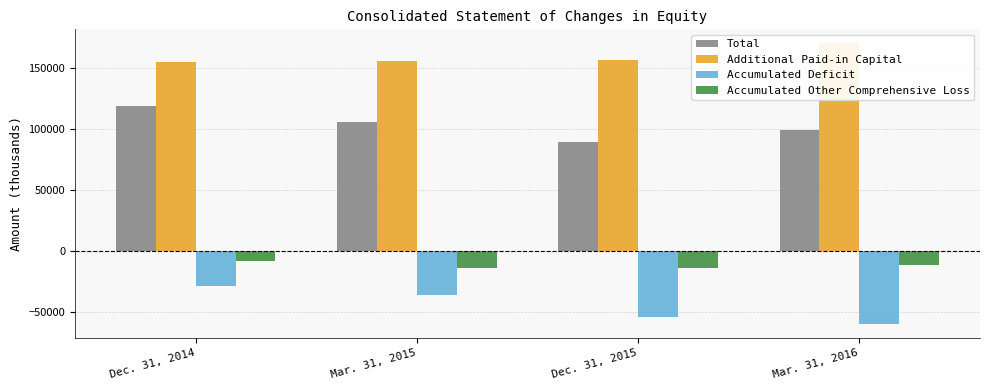

Which series has the largest total across all categories?

Additional Paid-in Capital